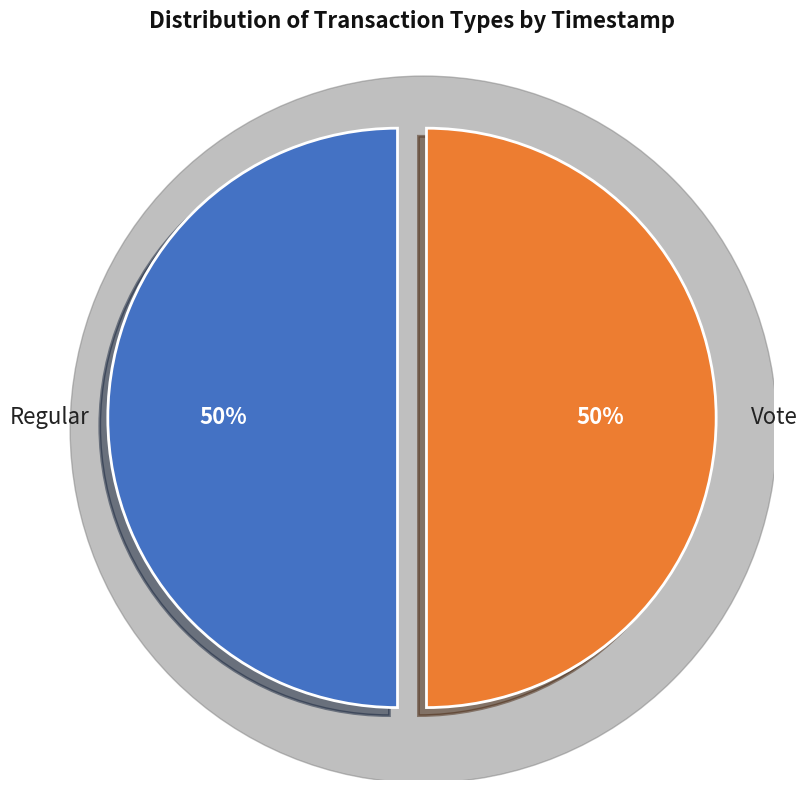

Is there a majority slice in this chart?

Yes